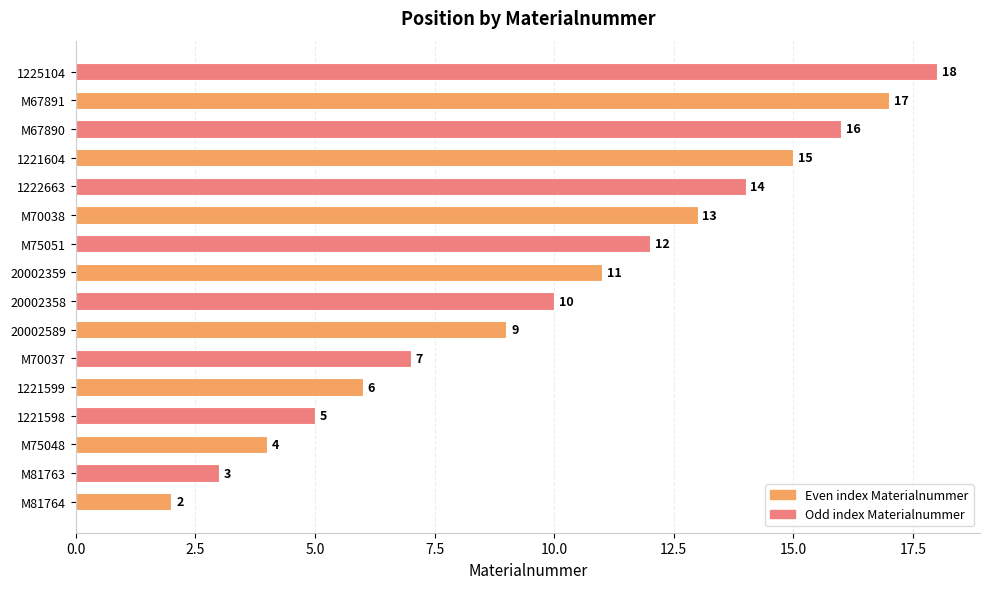

What is the change in value from 1221598 to M67891?

+12